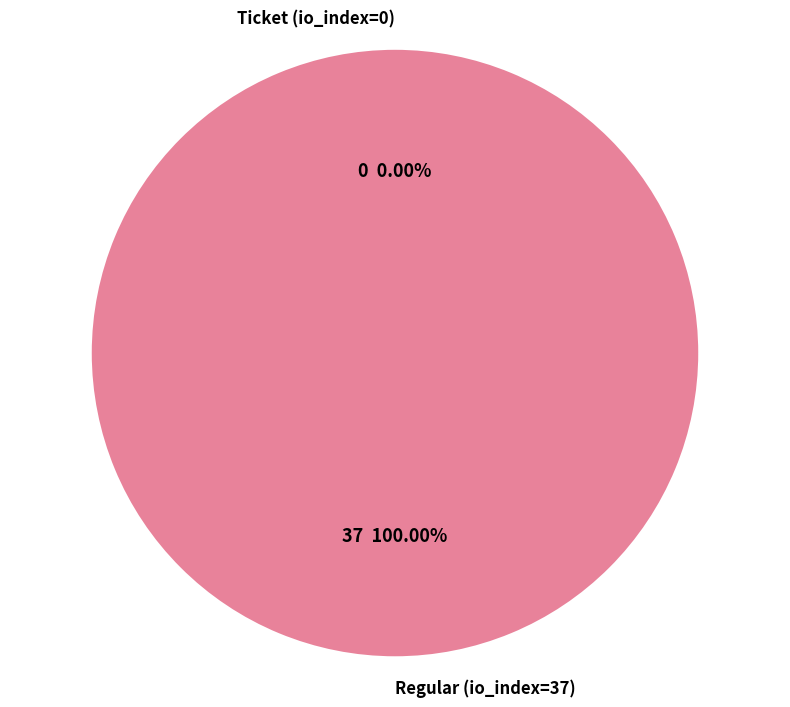

Which has a higher value, Regular (io_index=37) or Ticket (io_index=0)?

Regular (io_index=37)